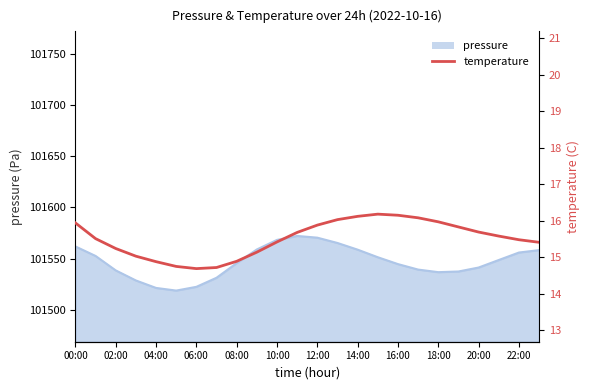

How many lines are shown in the chart?

1